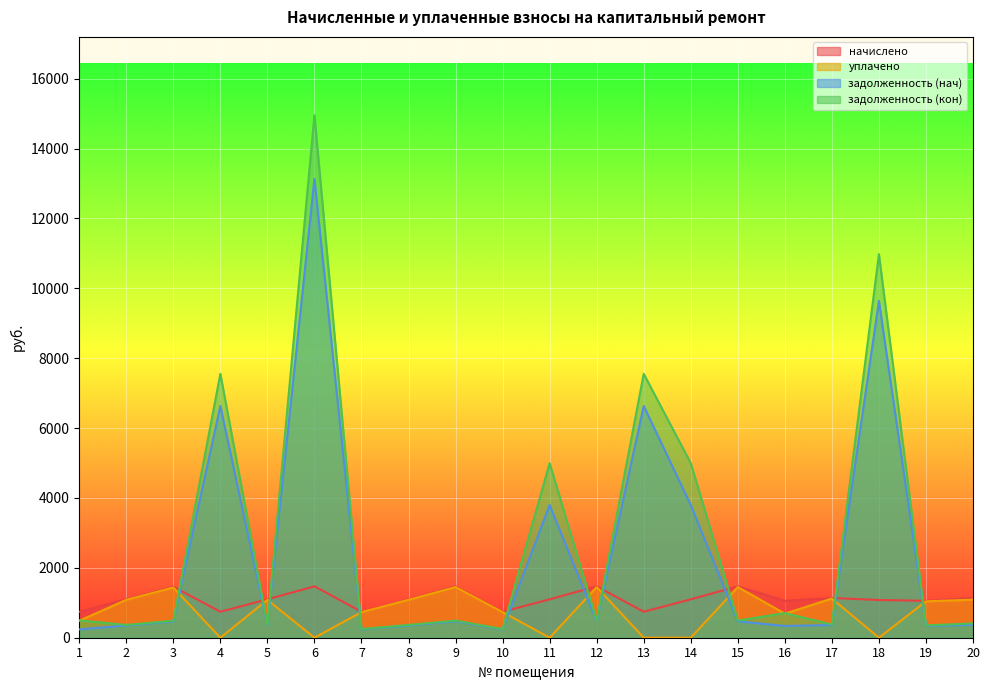

Reading left to right, what are all the values shown in this chart?

начислено: 1=743.0	2=1099.4	3=1458.4	4=743.0	5=1099.4	6=1471.0	7=743.0	8=1099.4	9=1471.0	10=743.0	11=1099.4	12=1471.0	13=743.0	14=1099.4	15=1471.0	16=1056.2	17=1136.2	18=1080.0	19=1056.2	20=1136.2
уплачено: 1=485.0	2=1084.2	3=1438.2	4=0.0	5=1084.2	6=0.0	7=732.7	8=1084.2	9=1450.5	10=732.7	11=0.0	12=1450.5	13=0.0	14=0.0	15=1450.5	16=689.5	17=1120.4	18=0.0	19=1041.6	20=1088.8
задолженность (нач): 1=237.4	2=351.2	3=465.9	4=6631.6	5=351.2	6=13128.3	7=237.4	8=351.2	9=469.9	10=237.4	11=3799.2	12=469.9	13=6631.6	14=3799.2	15=469.9	16=337.4	17=362.9	18=9639.0	19=337.4	20=367.5
задолженность (кон): 1=495.4	2=366.5	3=486.1	4=7553.0	5=366.5	6=14952.3	7=247.7	8=366.5	9=490.3	10=247.7	11=4995.0	12=490.3	13=7553.0	14=4995.0	15=490.3	16=704.2	17=378.7	18=10978.2	19=352.1	20=410.3